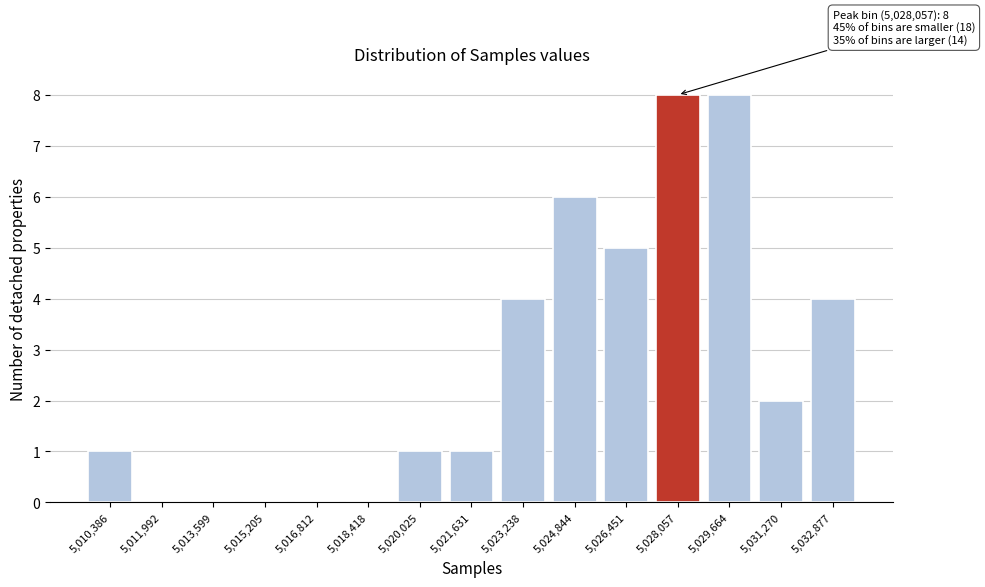

Reading left to right, transcribe all the data shown in this chart.

5,010,386=1	5,011,992=0	5,013,599=0	5,015,205=0	5,016,812=0	5,018,418=0	5,020,025=1	5,021,631=1	5,023,238=4	5,024,844=6	5,026,451=5	5,028,057=8	5,029,664=8	5,031,270=2	5,032,877=4